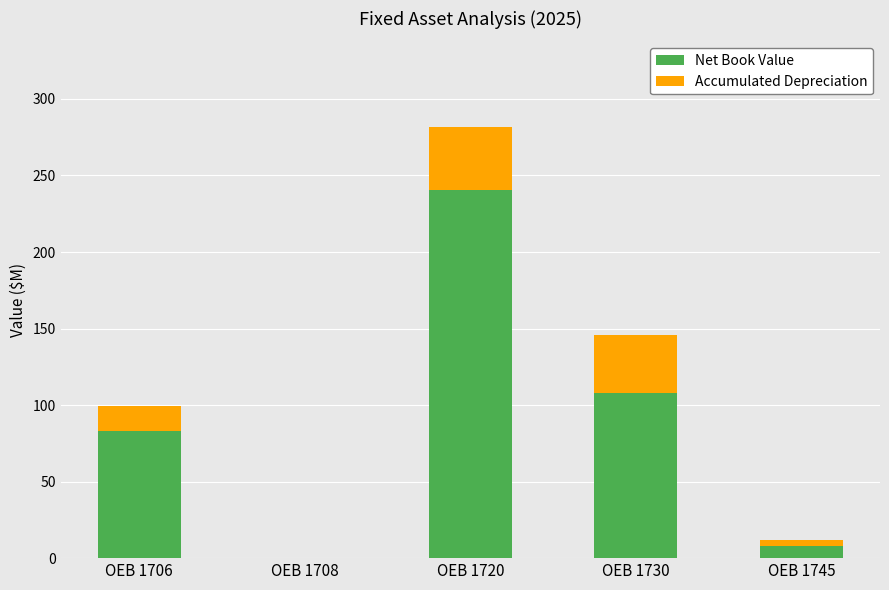

At which label does Net Book Value reach its peak?

OEB 1720